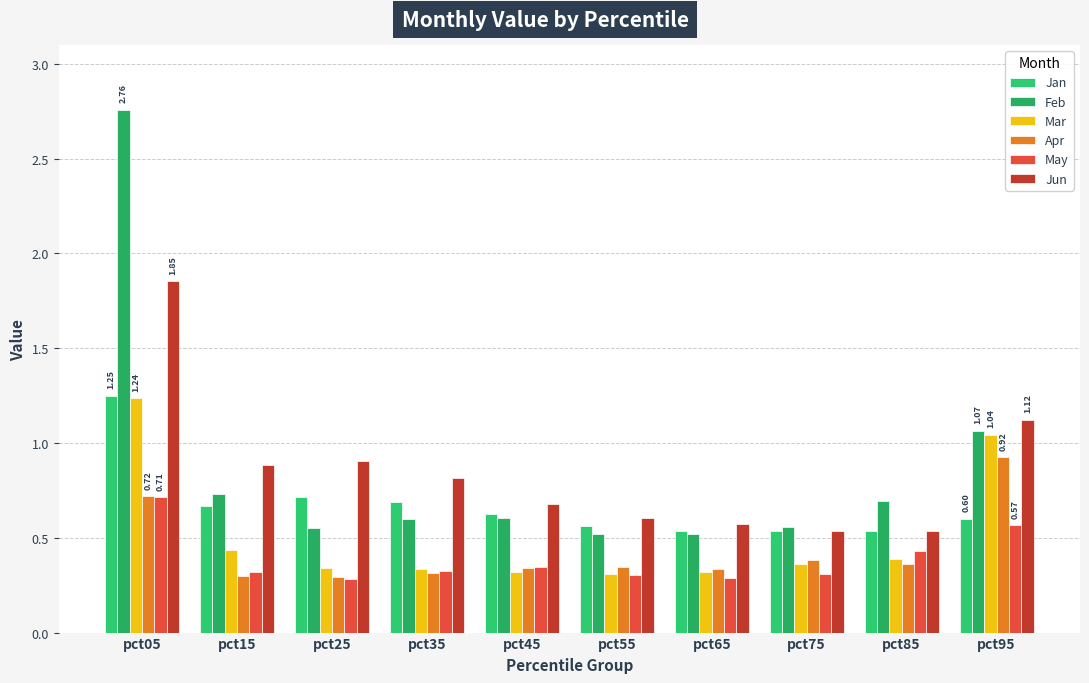

What is the value of the Jan bar at the 6th from the left?

0.6